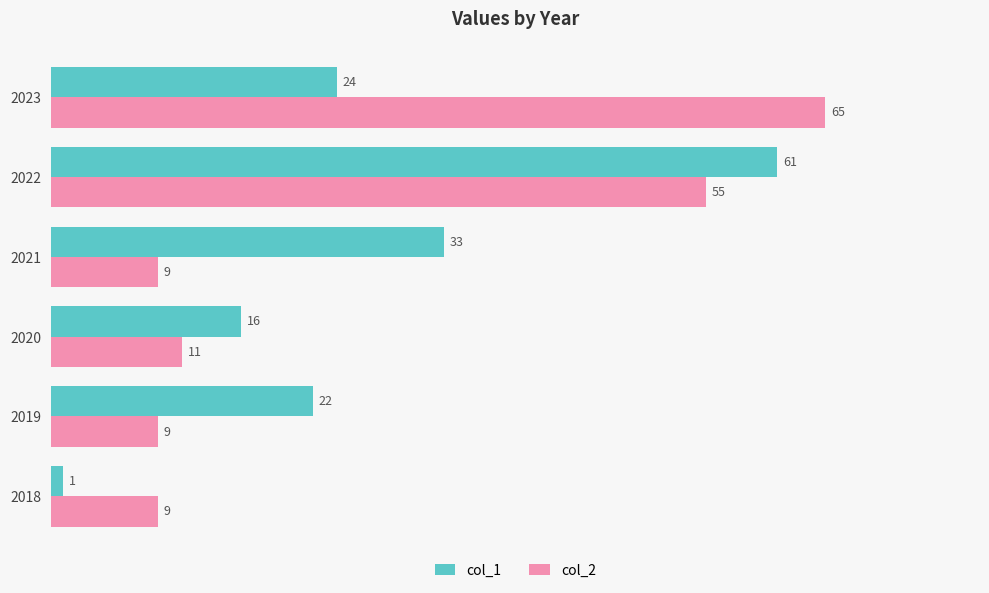

List the series in order of their overall mean, lowest first.

col_1, col_2